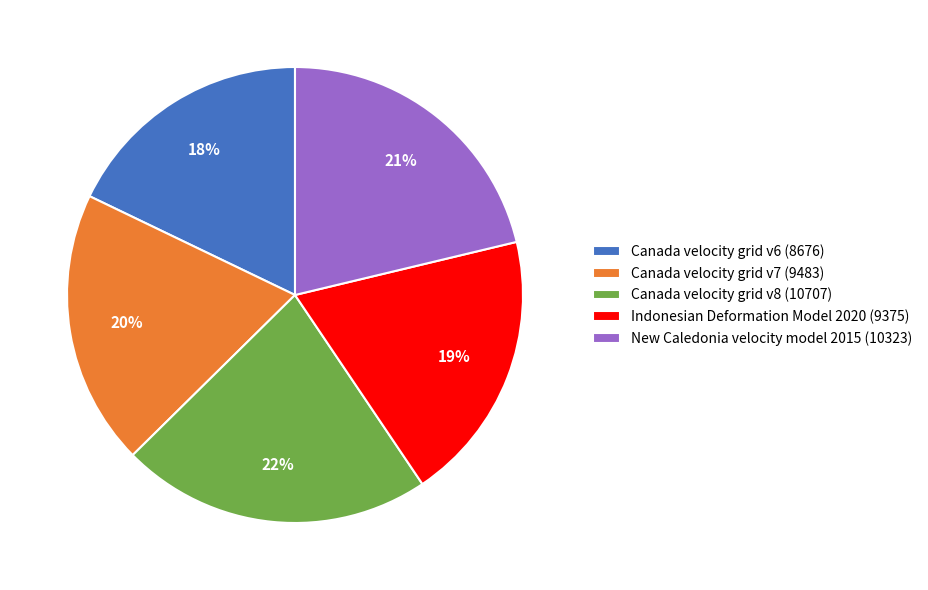

True or false: Canada velocity grid v7 accounts for 20% of the total.

True